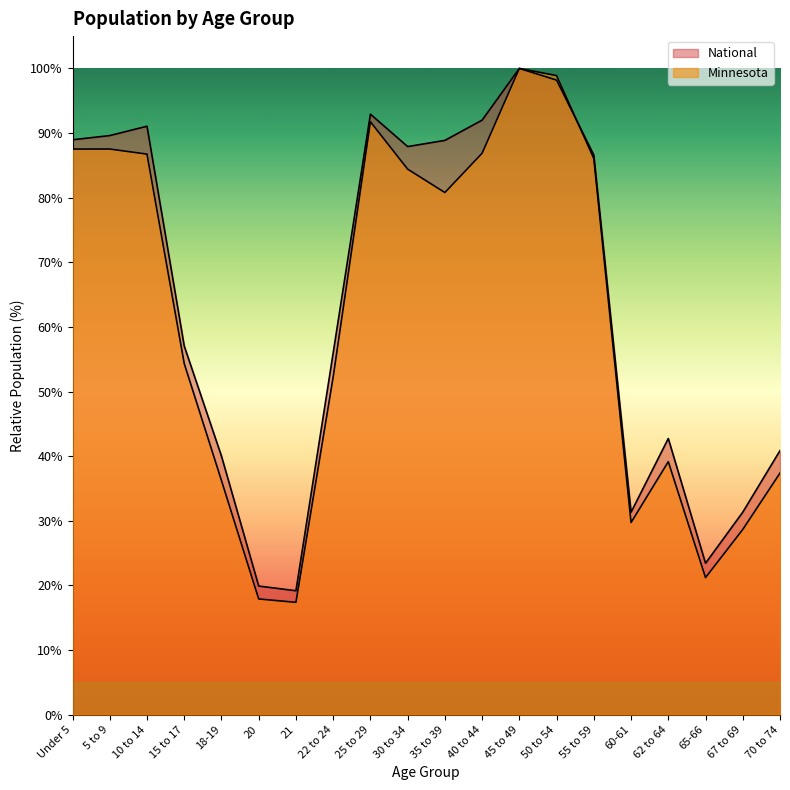

Which series has the widest spread of values?

Minnesota